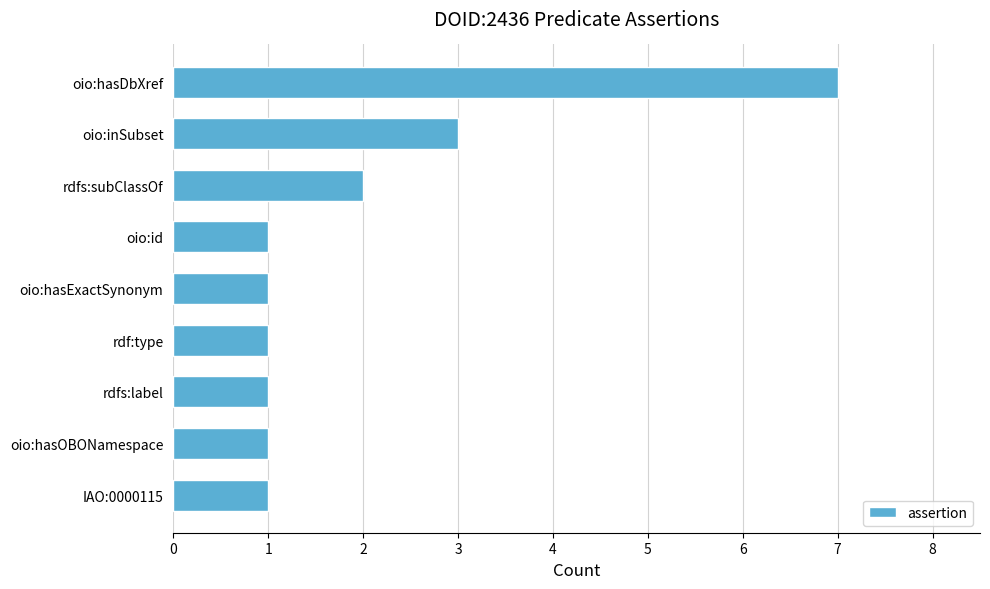

Reading bottom to top, list all the values displayed in this chart.

IAO:0000115=1	oio:hasOBONamespace=1	rdfs:label=1	rdf:type=1	oio:hasExactSynonym=1	oio:id=1	rdfs:subClassOf=2	oio:inSubset=3	oio:hasDbXref=7